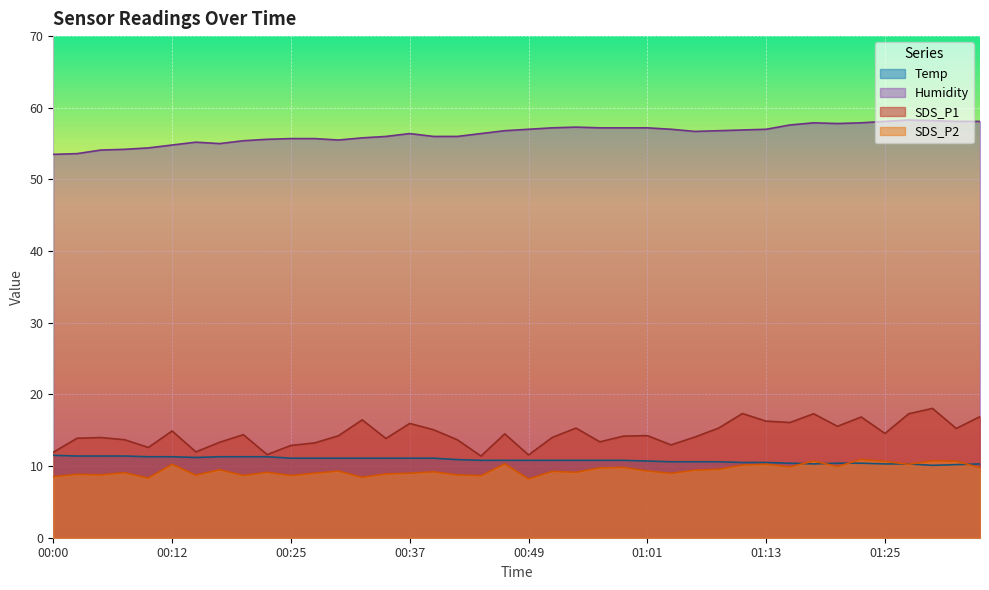

Where is the first local minimum for SDS_P2?

00:05